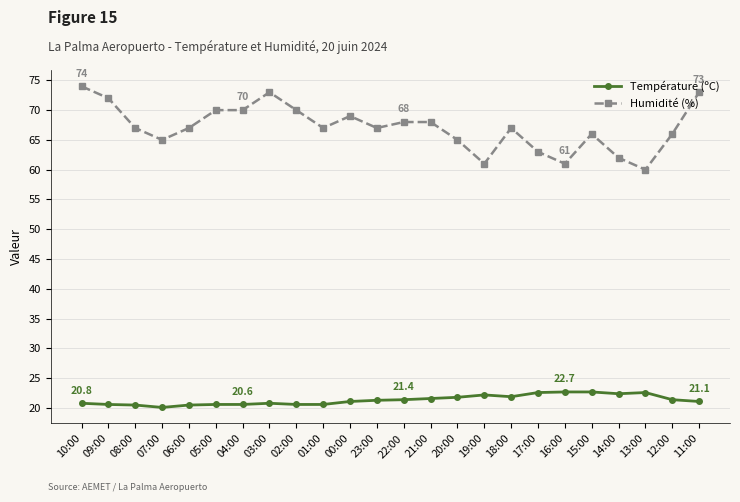

What is the sum of the Humidité (%) values at 10:00 and 11:00?

147.0